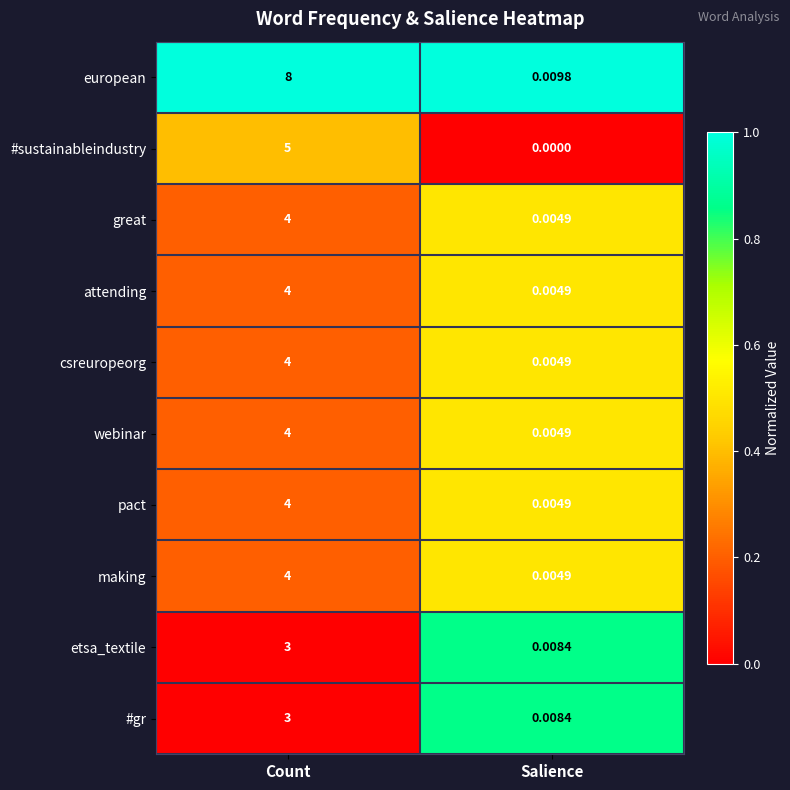

Which series has the largest total across all categories?

european